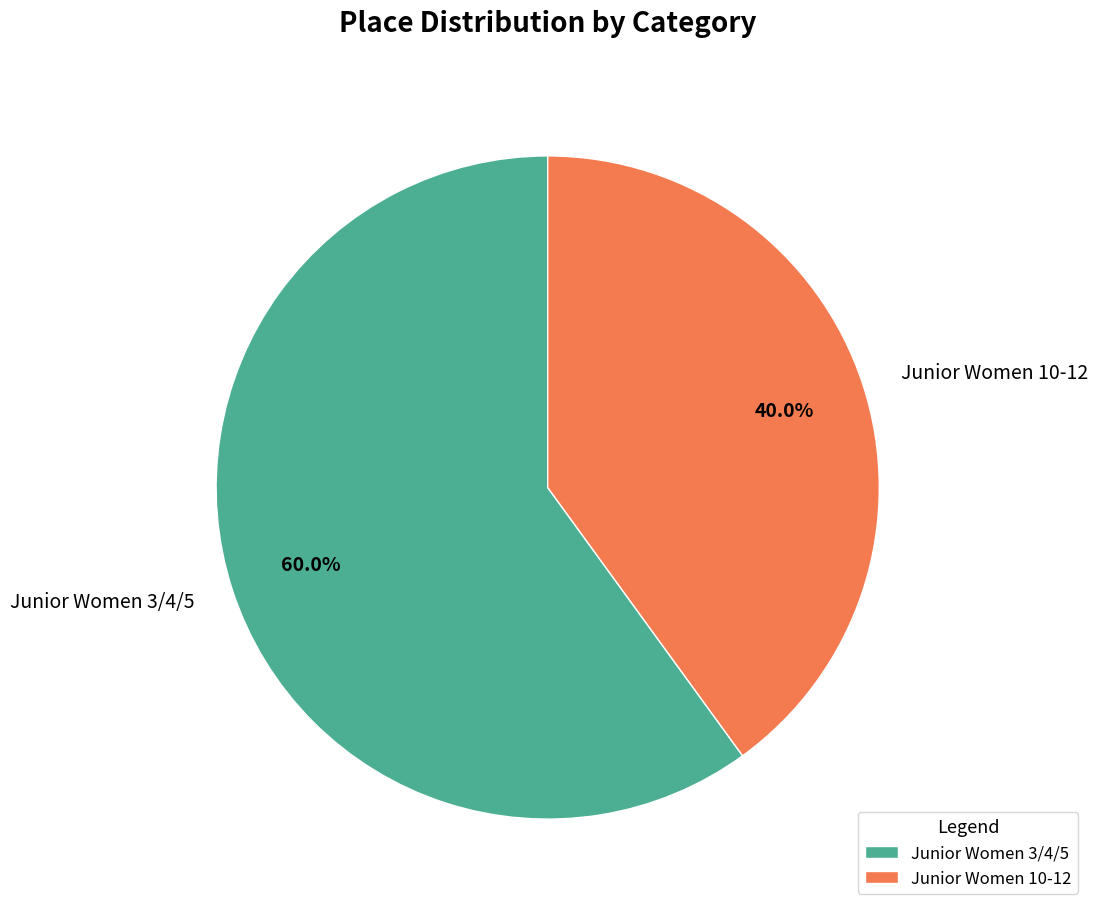

What is the largest slice in the pie chart?

Junior Women 3/4/5